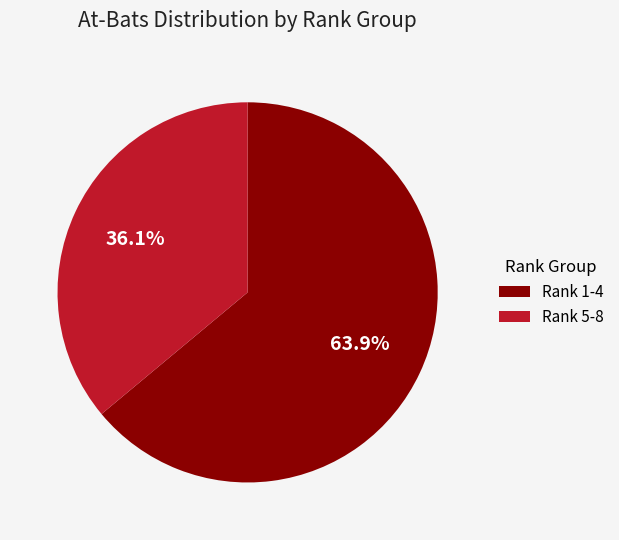

Is Rank 1-4 the majority of the pie?

Yes